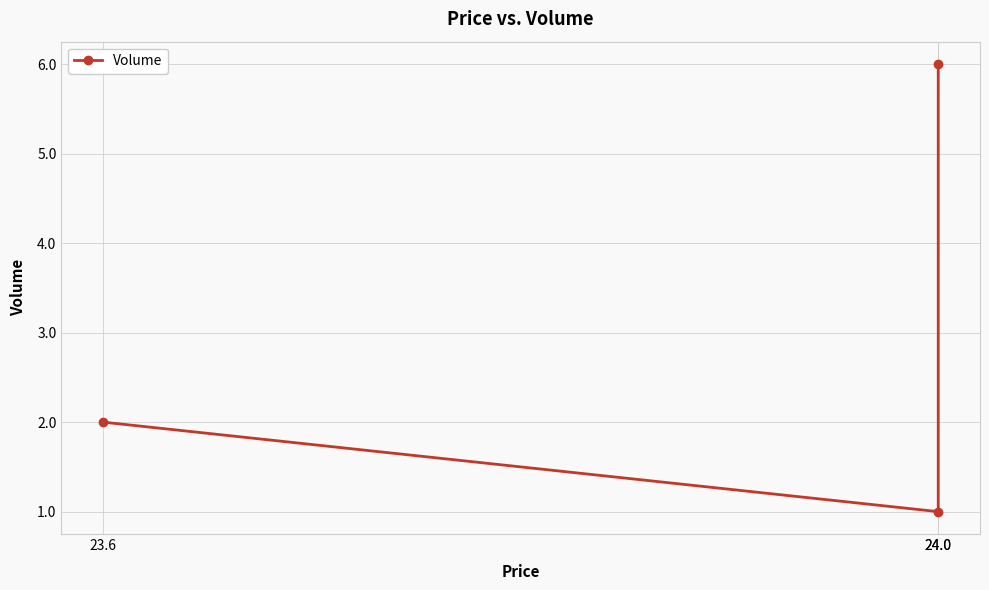

What is the greatest value displayed?

6